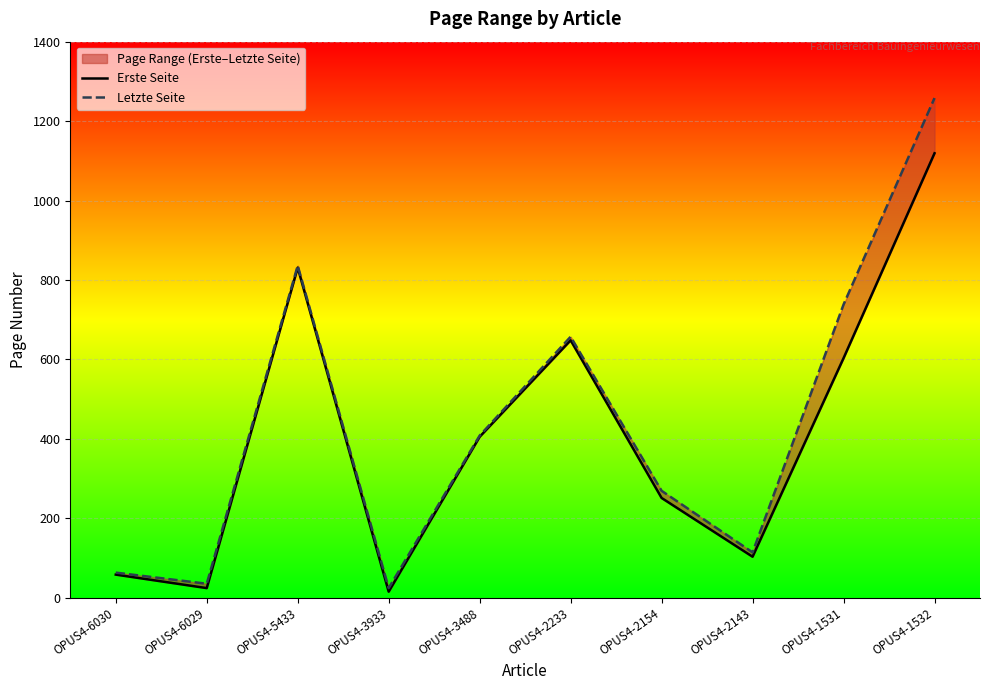

At which category does the chart reach its peak across all series?

OPUS4-1532